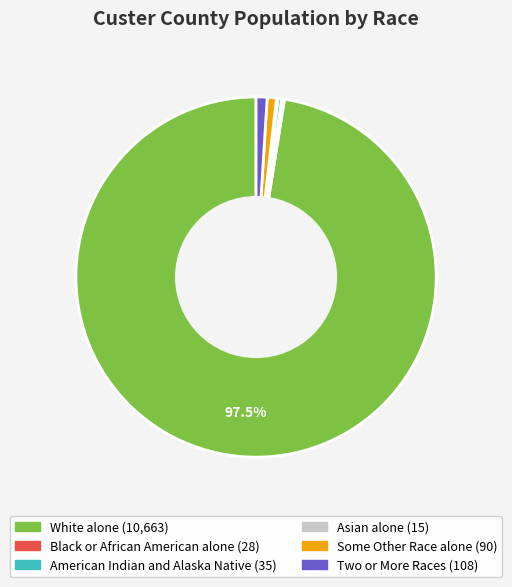

To the nearest percent, what percentage of the pie is Two or More Races?

1%